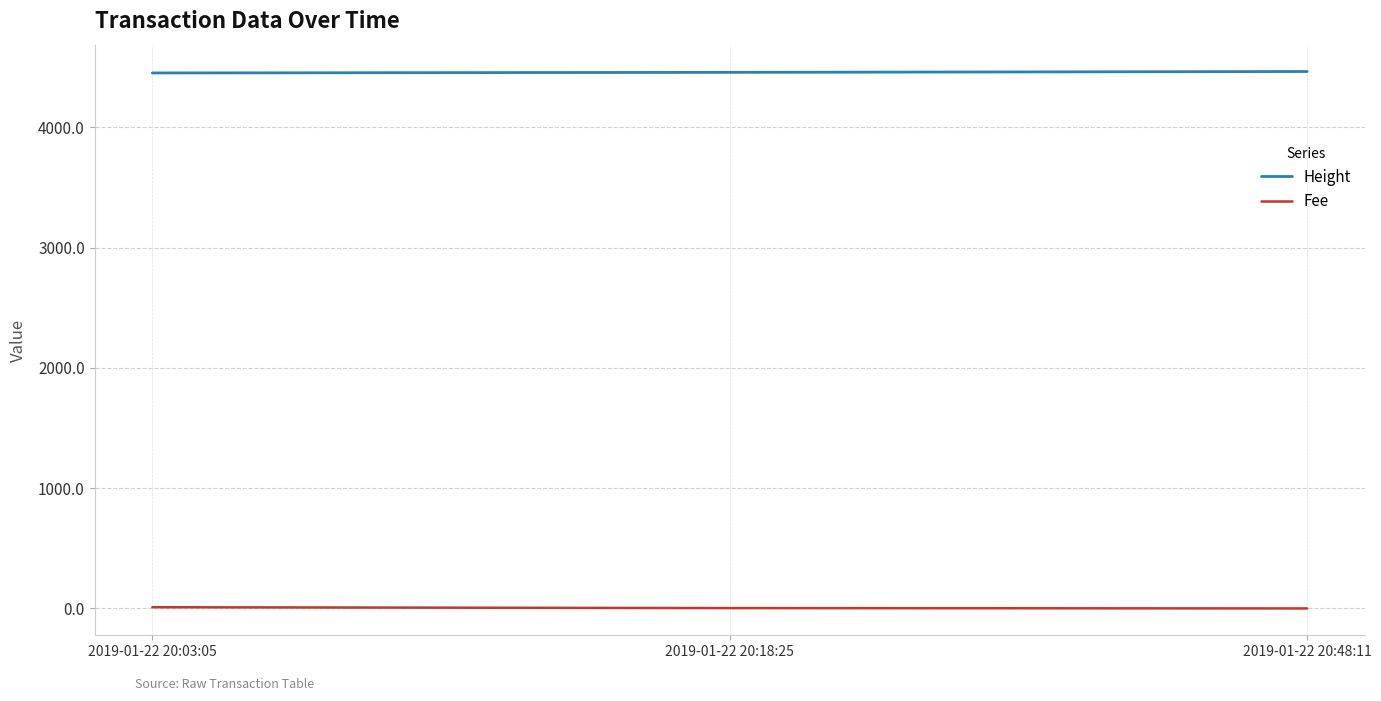

What is the highest value of the Height series?

4463.0